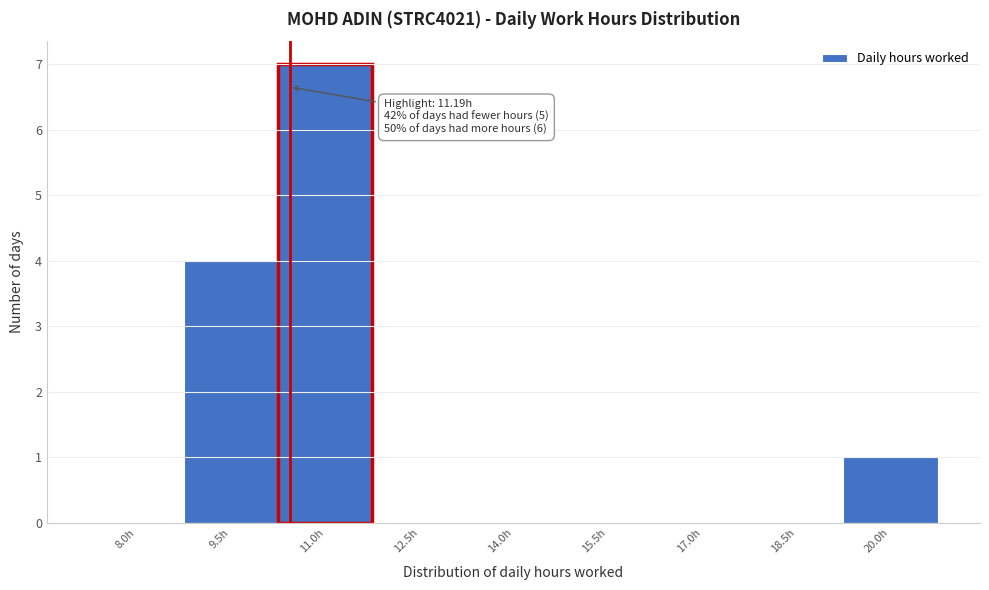

Reading left to right, transcribe all the data shown in this chart.

8.0h=0	9.5h=4	11.0h=7	12.5h=0	14.0h=0	15.5h=0	17.0h=0	18.5h=0	20.0h=1